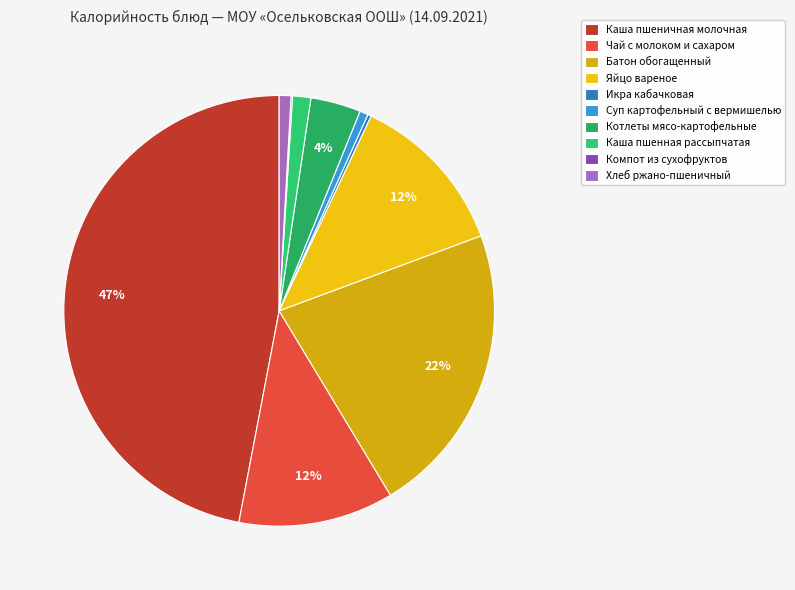

Between Яйцо вареное and Котлеты мясо-картофельные, which is larger?

Яйцо вареное